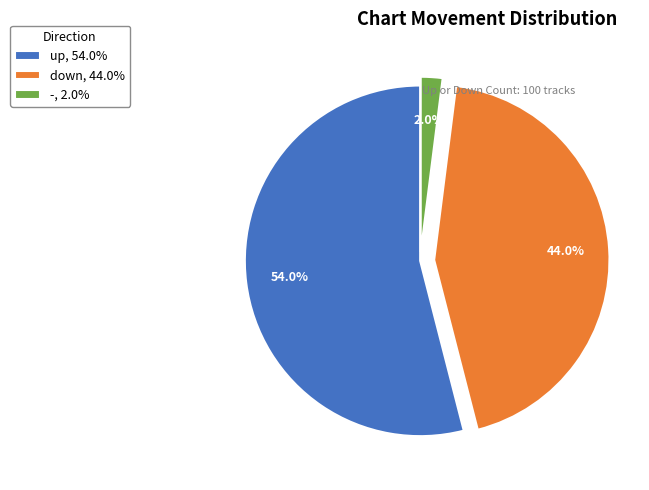

Which has a higher value, up, 54.0% or down, 44.0%?

up, 54.0%